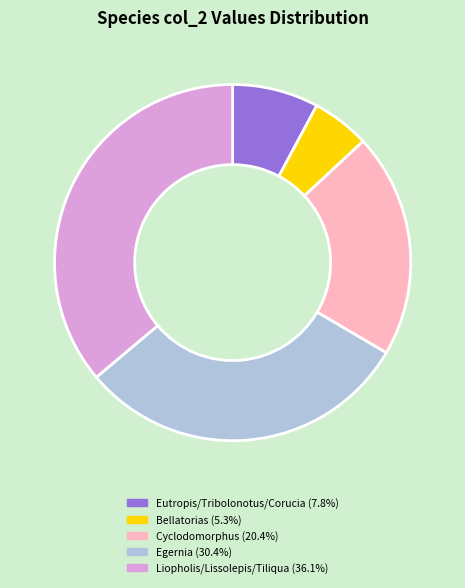

Is there any slice that represents more than half of the pie?

No